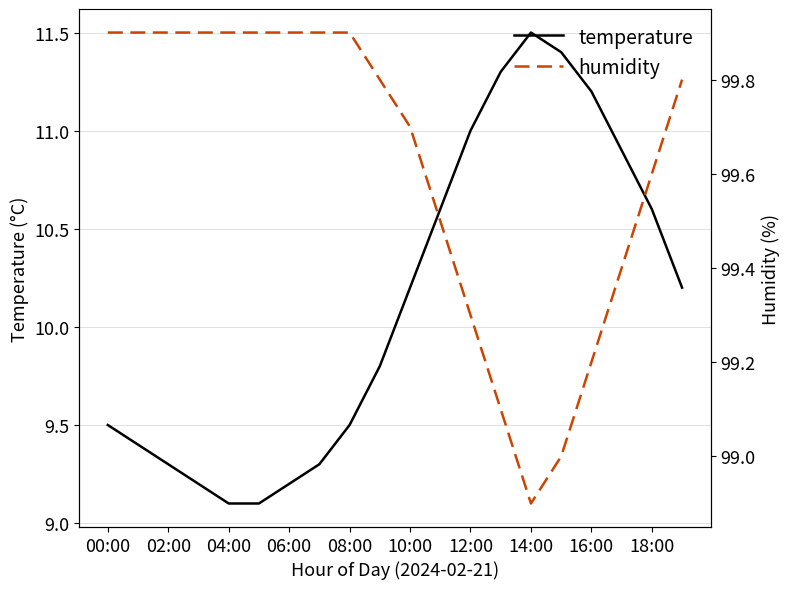

What is the highest value of the temperature series?

11.5